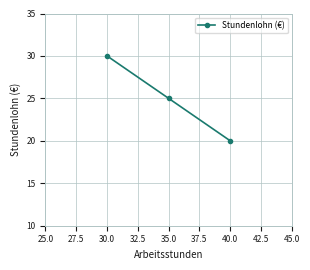

The value at 35.0 is 37. True or false?

False